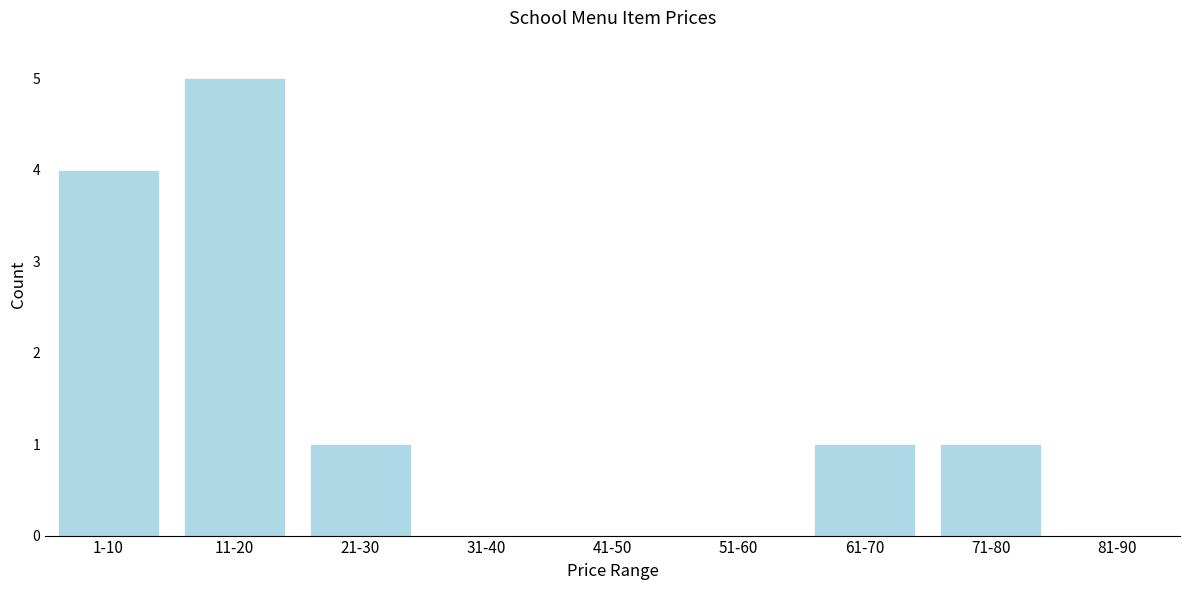

Reading left to right, transcribe all the data shown in this chart.

1-10=4	11-20=5	21-30=1	31-40=0	41-50=0	51-60=0	61-70=1	71-80=1	81-90=0